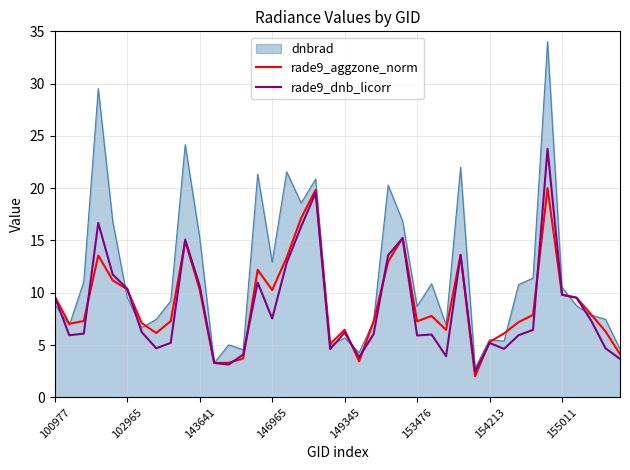

Which series has the largest range (max minus min)?

dnbrad